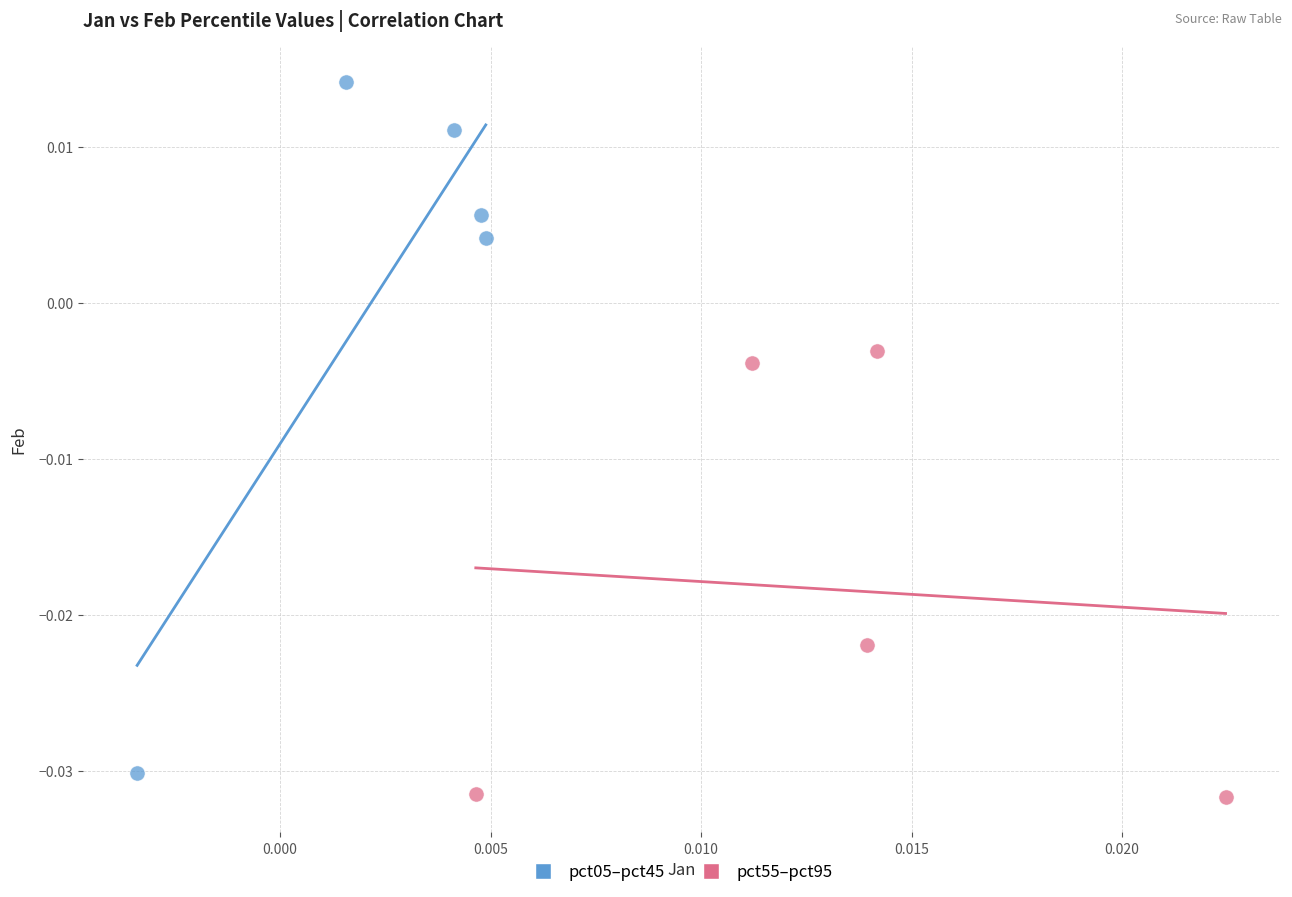

What are all the series names shown in the legend?

pct05–pct45, pct55–pct95